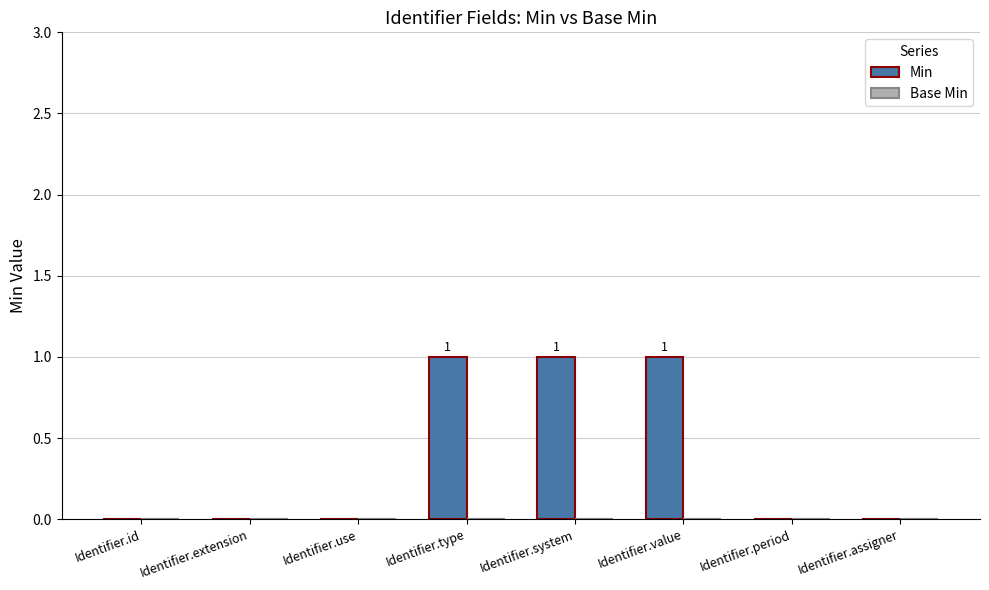

The value at Identifier.id is 0. True or false?

True